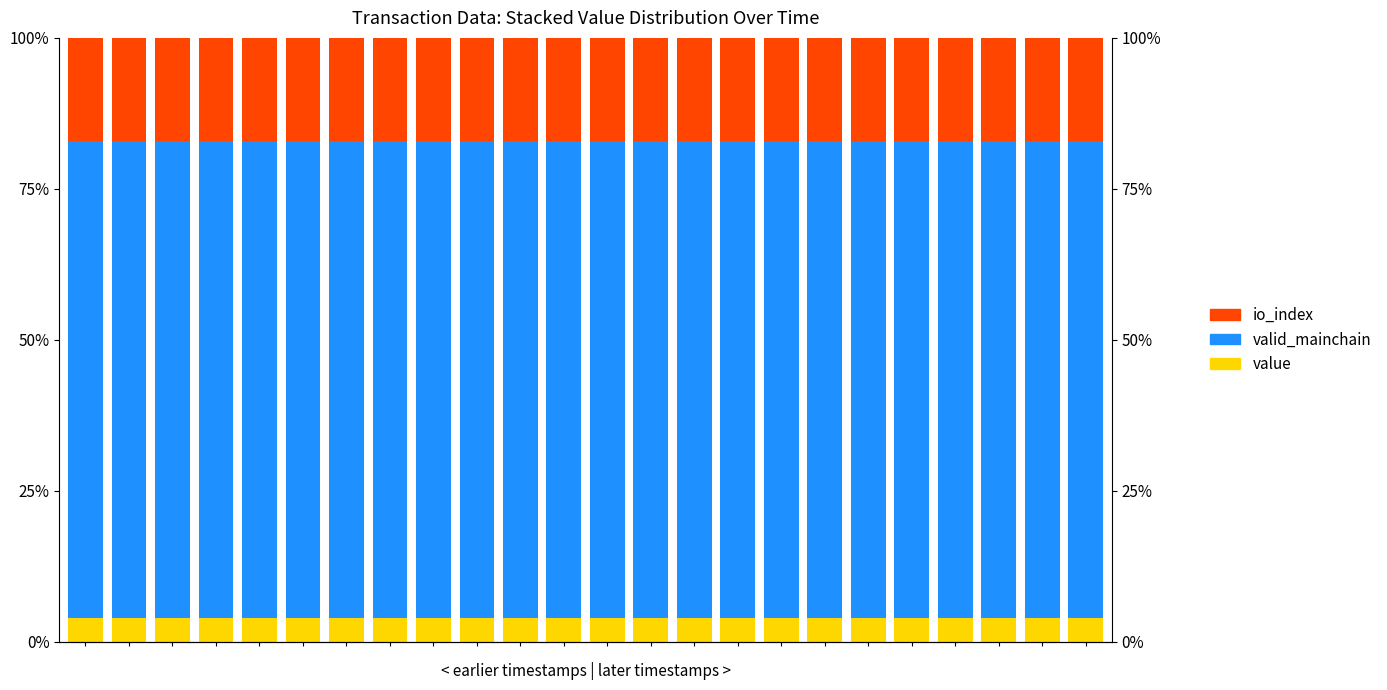

Reading right to left, list all the values displayed in this chart.

value: 4.0	4.0	4.0	4.0	4.0	4.0	4.0	4.0	4.0	4.0	4.0	4.0	4.0	4.0	4.0	4.0	4.0	4.0	4.0	4.0	4.0	4.0	4.0	4.0
valid_mainchain: 79.0	79.0	79.0	79.0	79.0	79.0	79.0	79.0	79.0	79.0	79.0	79.0	79.0	79.0	79.0	79.0	79.0	79.0	79.0	79.0	79.0	79.0	79.0	79.0
io_index: 17.0	17.0	17.0	17.0	17.0	17.0	17.0	17.0	17.0	17.0	17.0	17.0	17.0	17.0	17.0	17.0	17.0	17.0	17.0	17.0	17.0	17.0	17.0	17.0